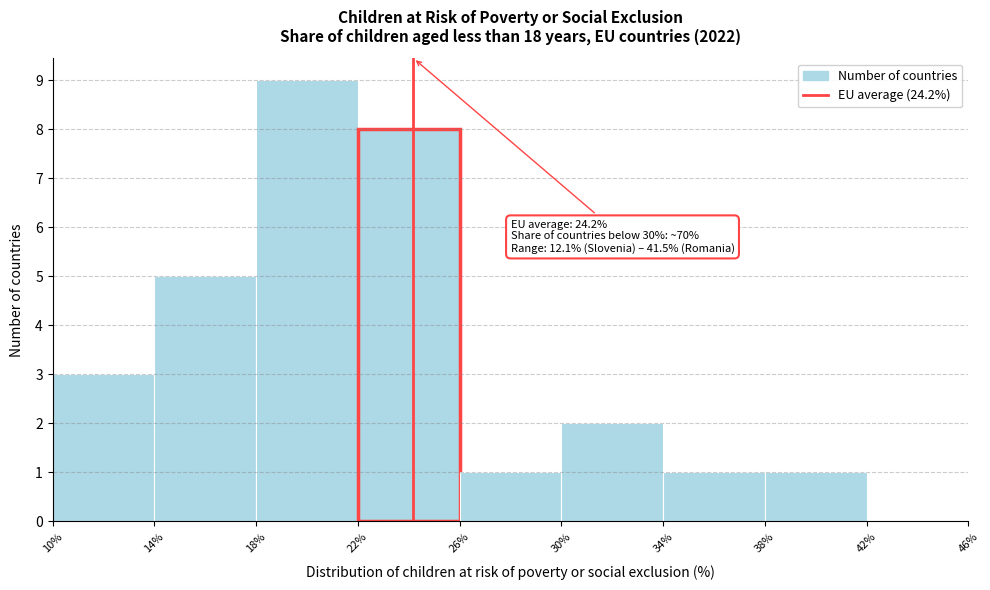

Over which range of the x-axis is the bar tallest?

18% to 22%